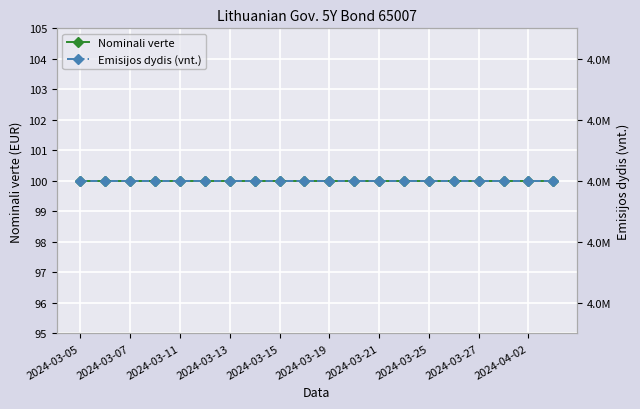

At which label does Nominali verte reach its minimum?

2024-03-05